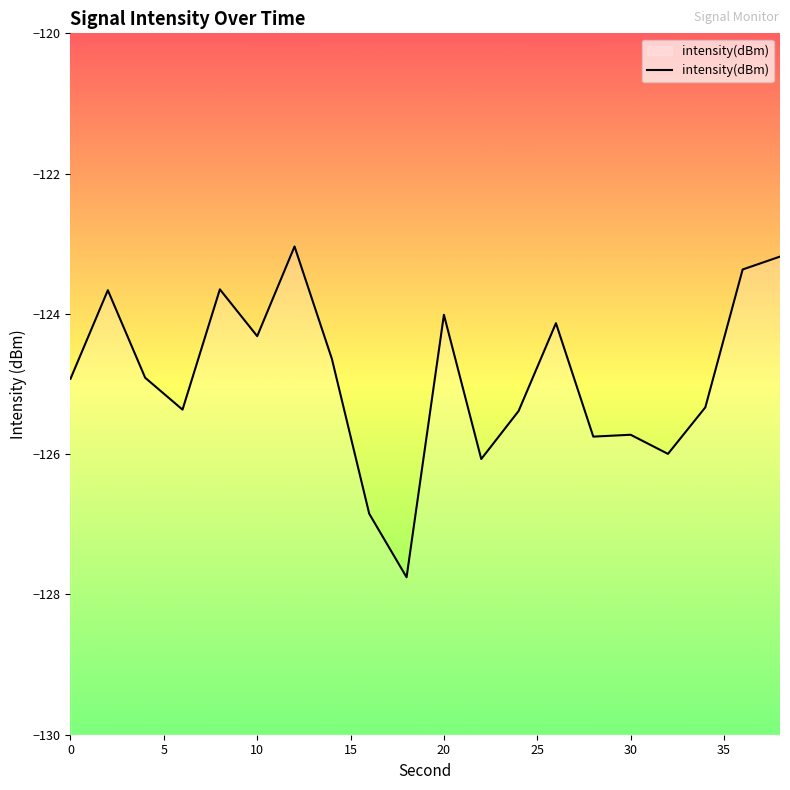

Between 20 and 10, which is larger?

20